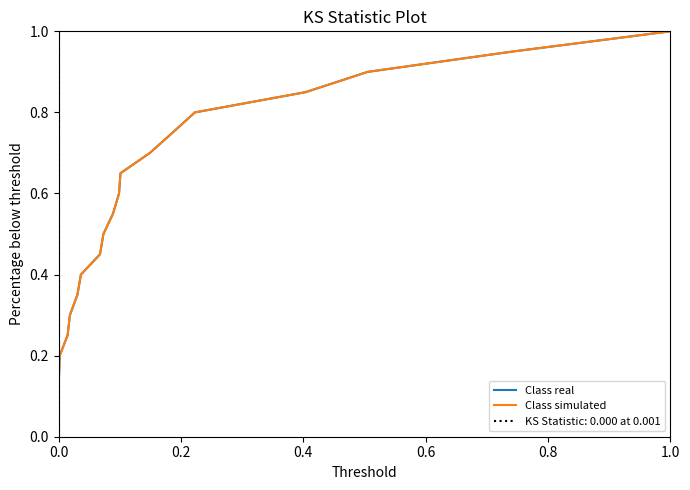

Which category has the highest value in the Class real series?

1.0